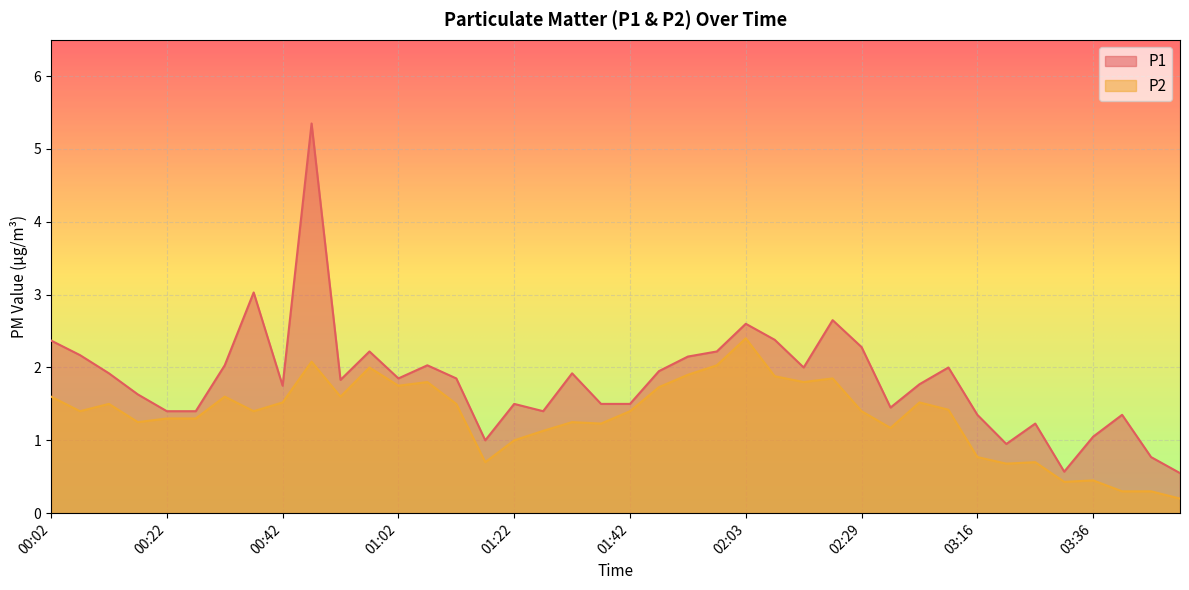

Which series has the largest total across all categories?

P1